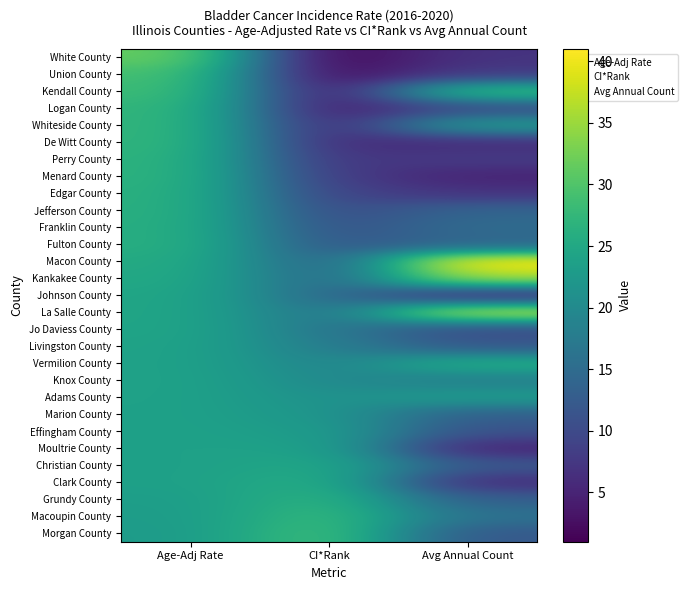

Which series has the largest total across all categories?

Macon County